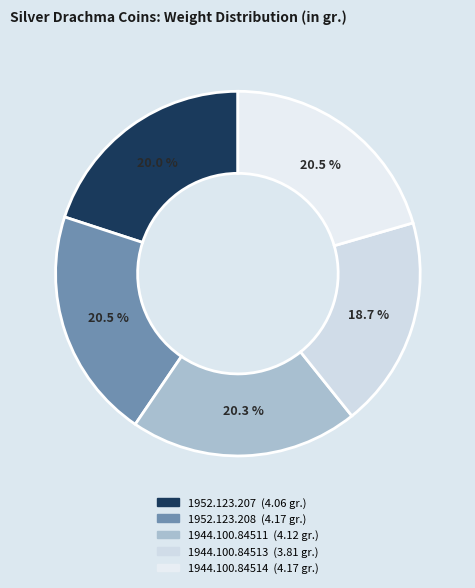

How many slices are in this pie chart?

5